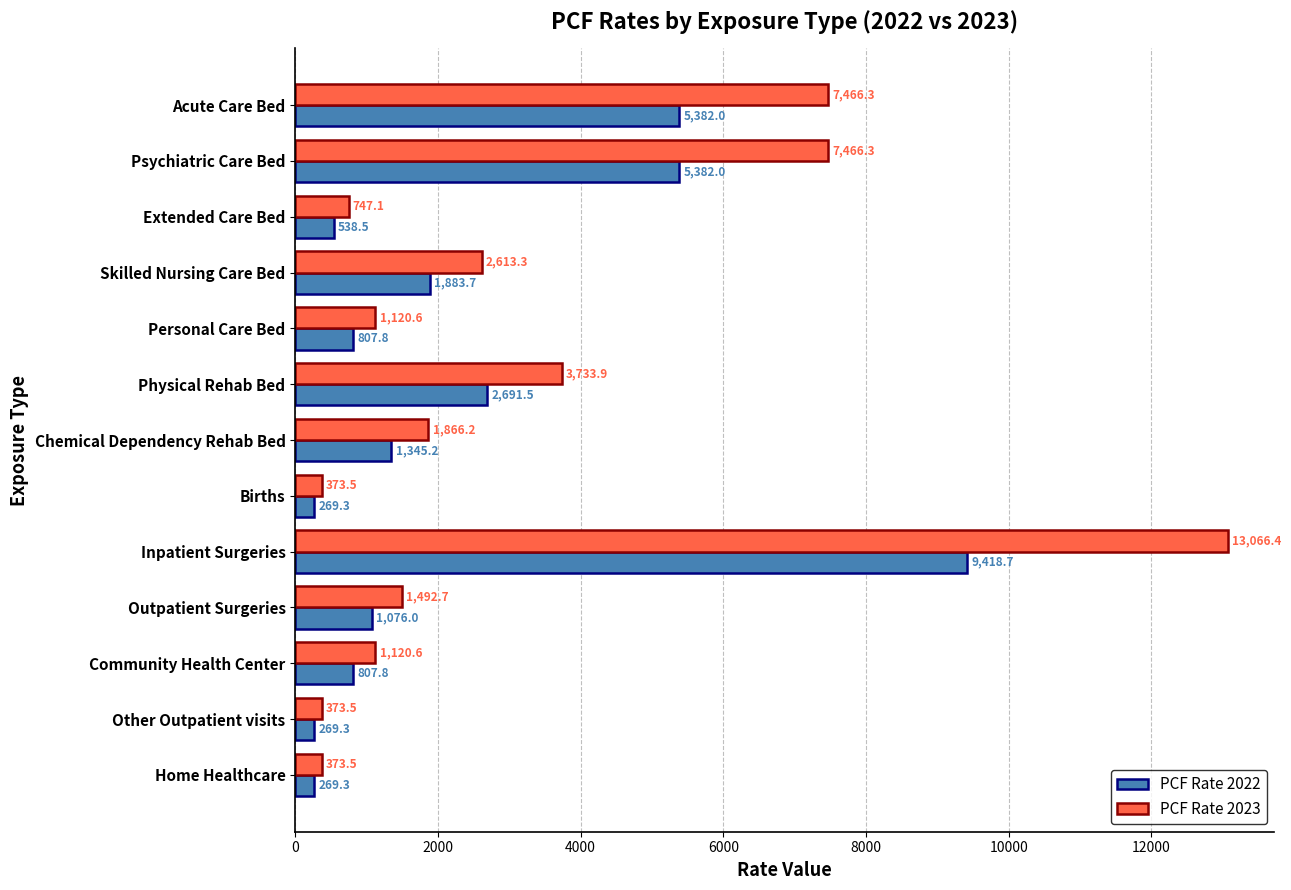

What is the difference between the PCF Rate 2023 values at Psychiatric Care Bed and Home Healthcare?

7092.8